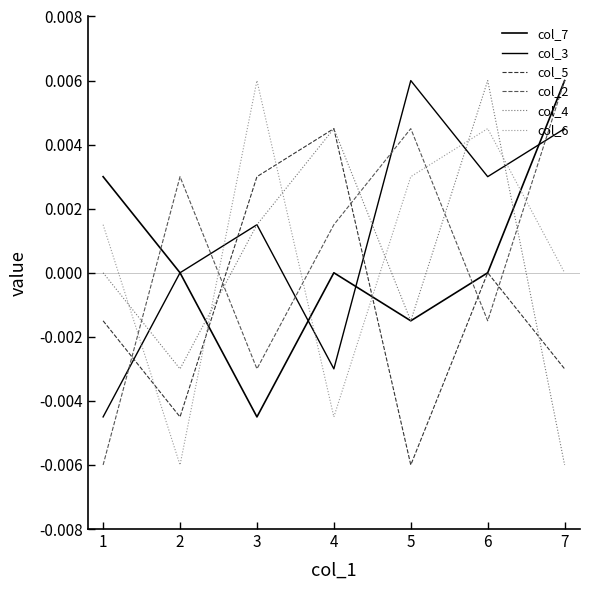

How many lines are shown in the chart?

6